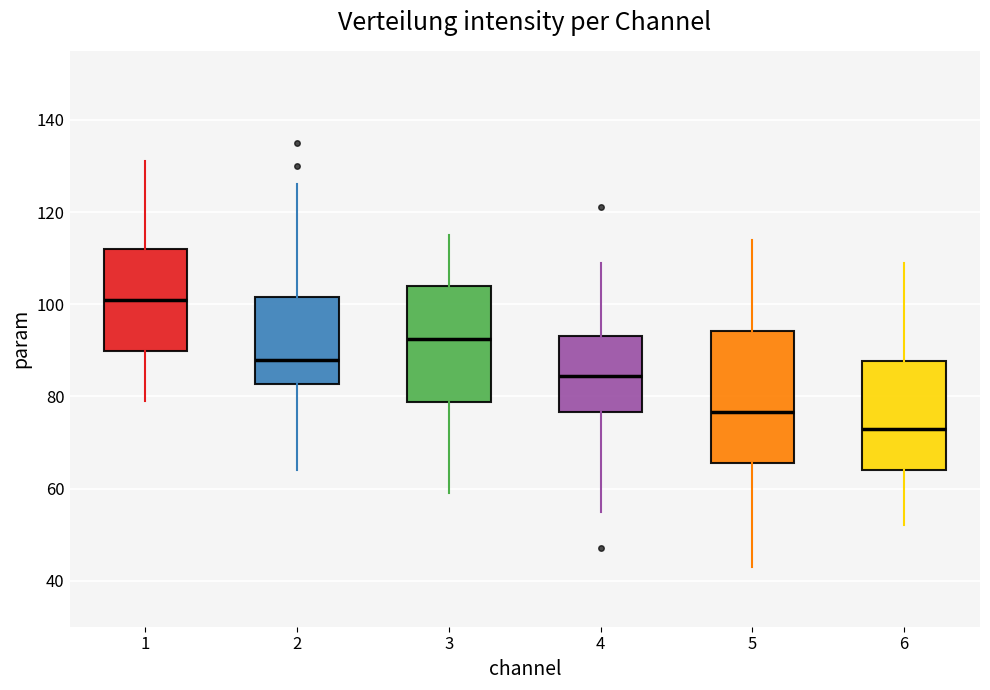

Comparing the boxes themselves (not the whiskers), which one is the tallest?

5